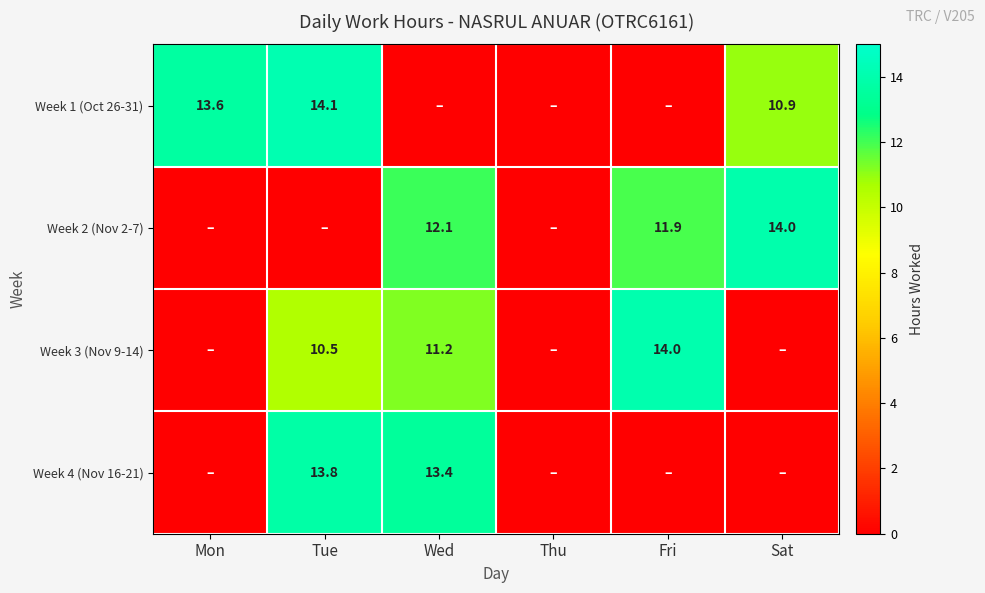

At how many categories does at least one series exceed 7?

5